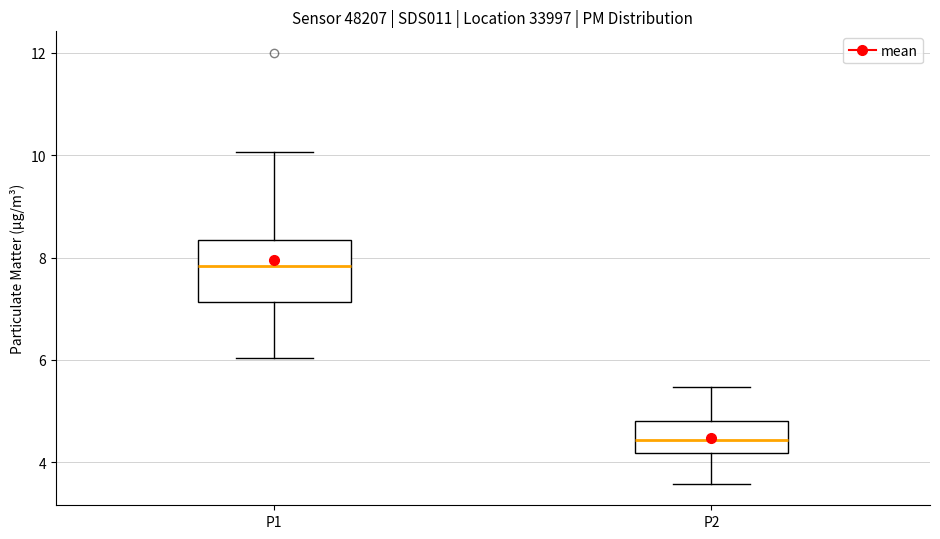

Which box is the tallest, from its lower edge to its upper edge?

P1